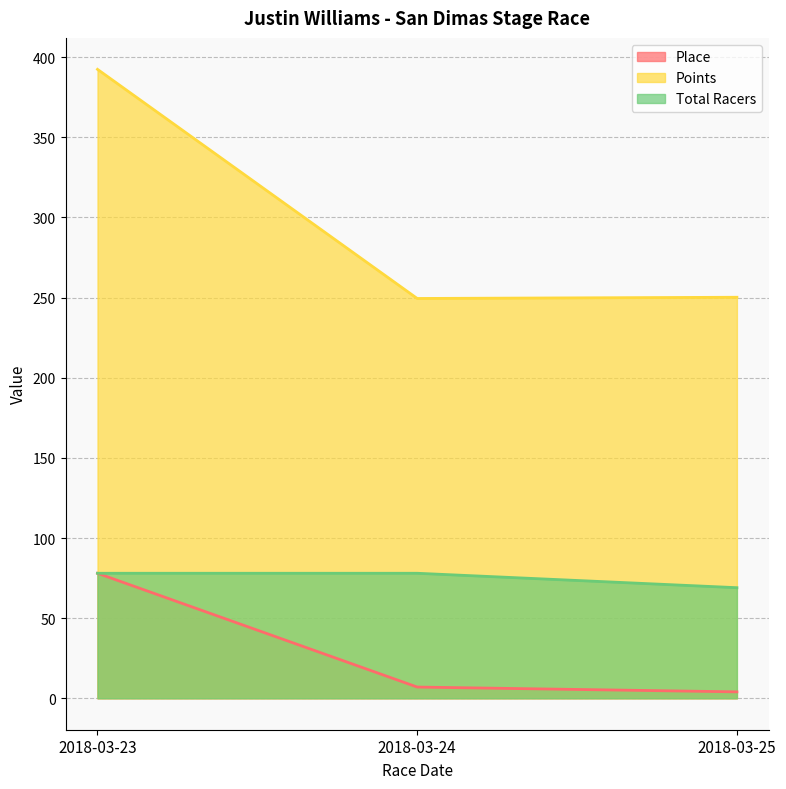

How many lines are shown in the chart?

3